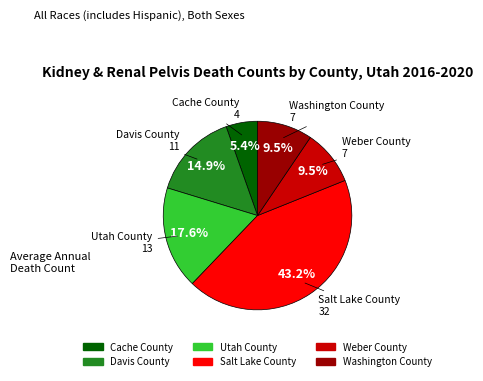

What is the largest slice in the pie chart?

Salt Lake County